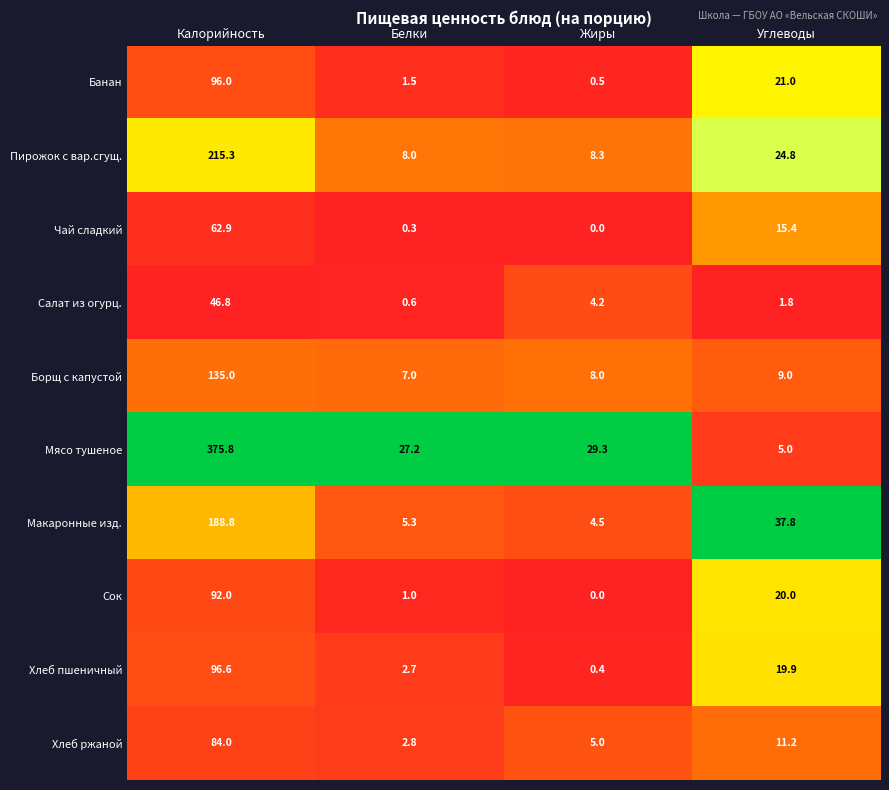

At how many categories does at least one series exceed 0?

4